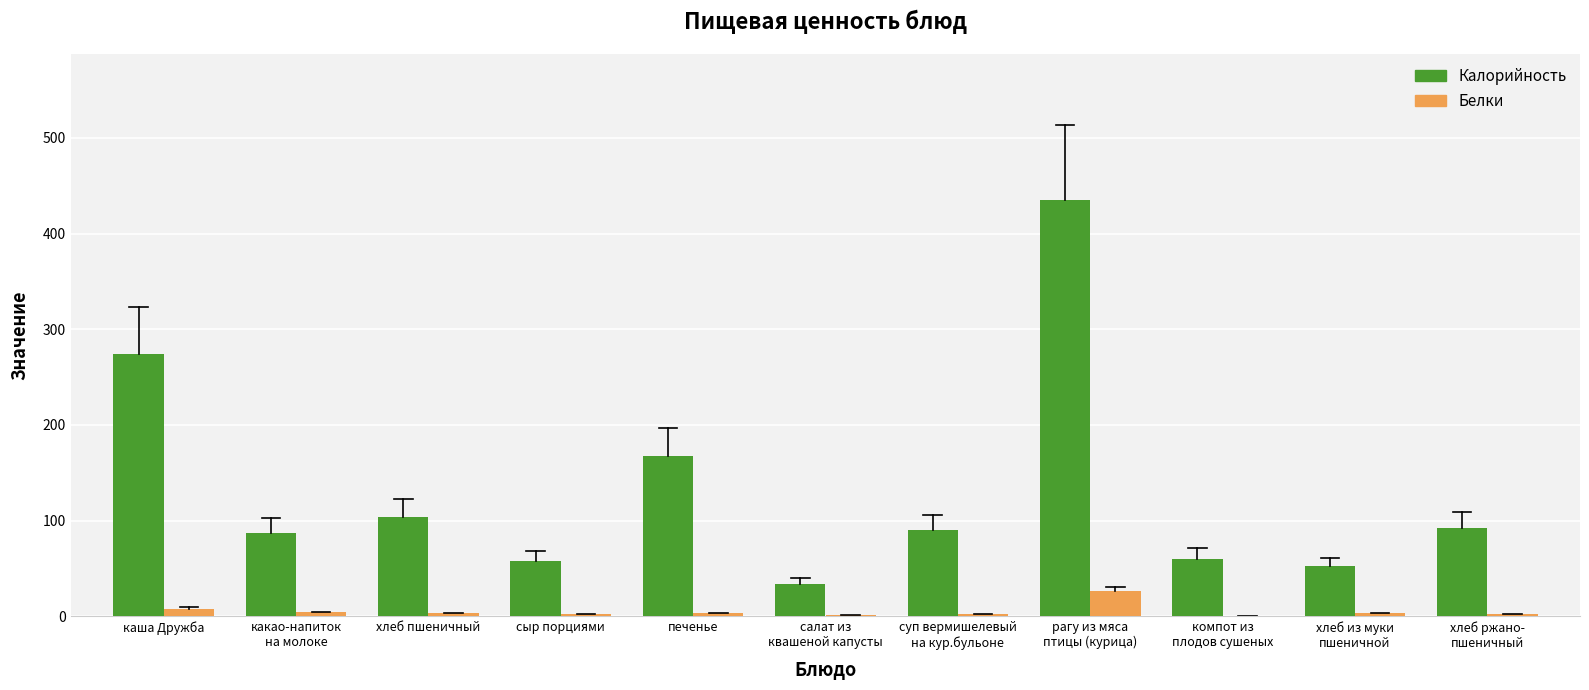

At which label is Калорийность closest to 234?

каша Дружба